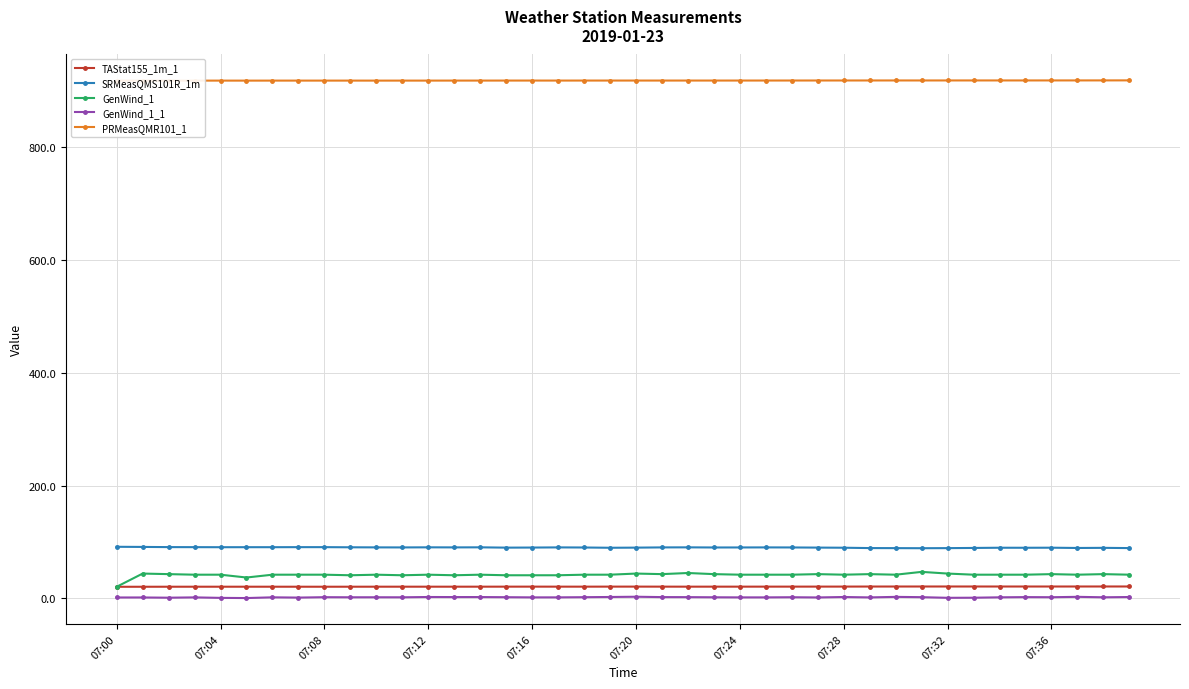

At which category is the sum across all series the highest?

31